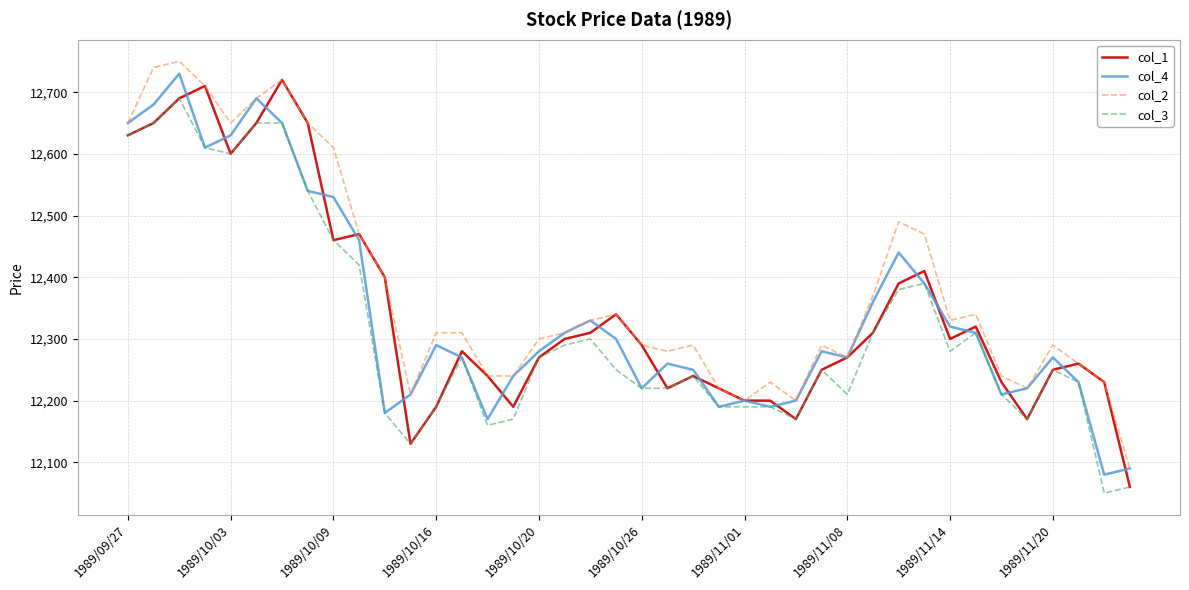

How many lines are shown in the chart?

4